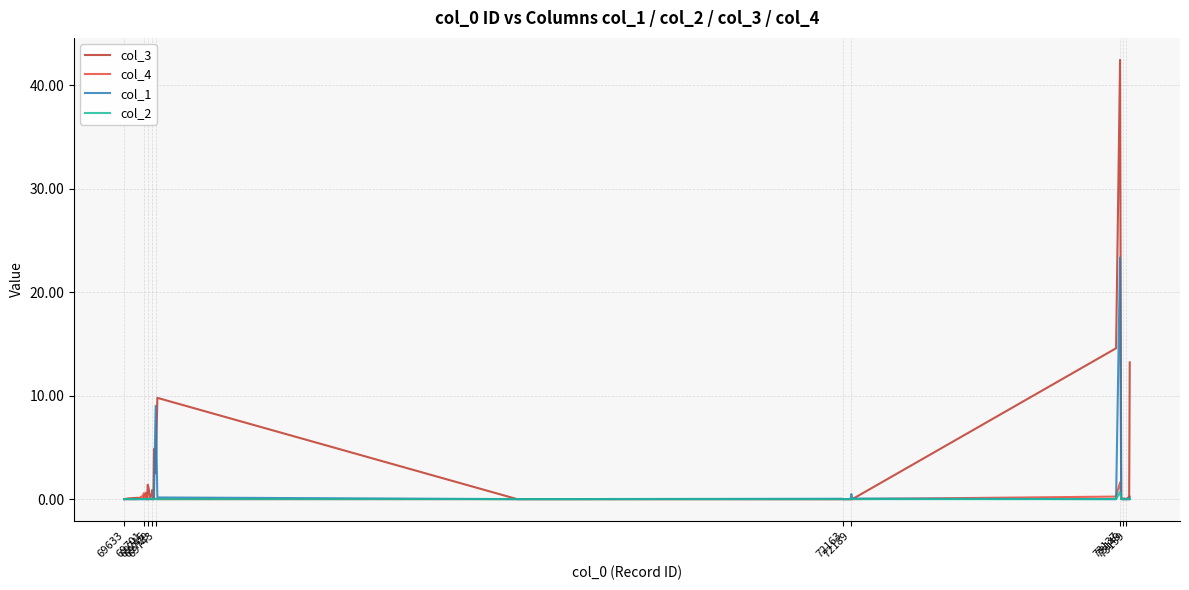

Which series has the largest range (max minus min)?

col_3